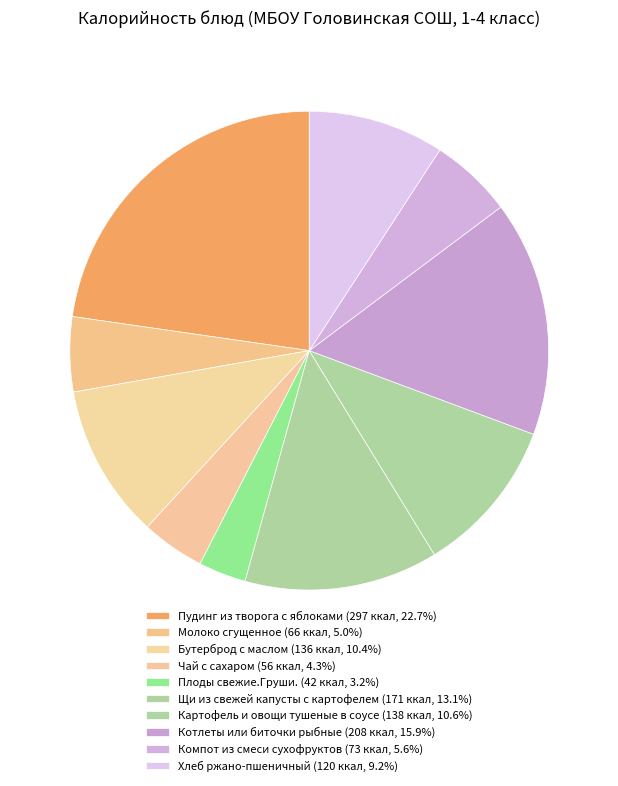

The Пудинг из творога с яблоками slice represents 23% of the pie. True or false?

True